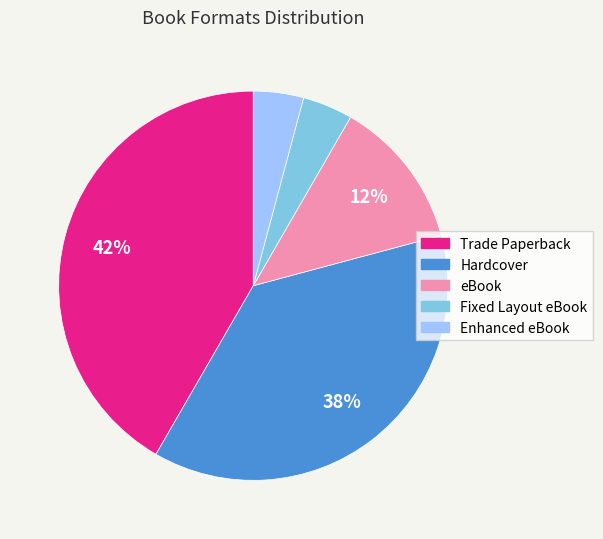

The eBook slice represents 1% of the pie. True or false?

False